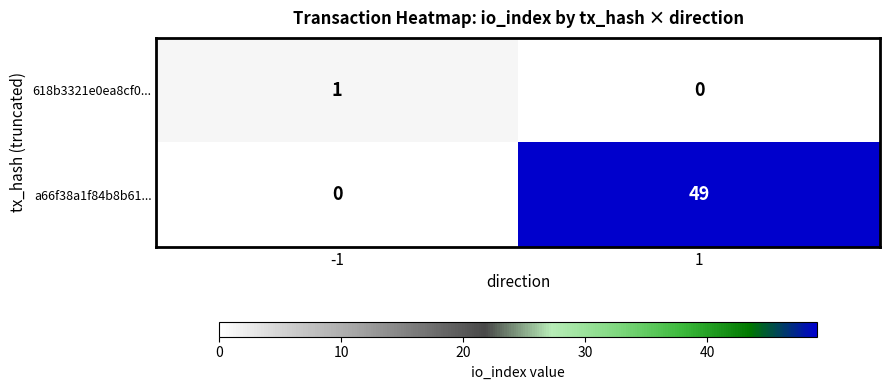

At 1, list the series in order from smallest to largest.

618b3321e0ea8cf0..., a66f38a1f84b8b61...